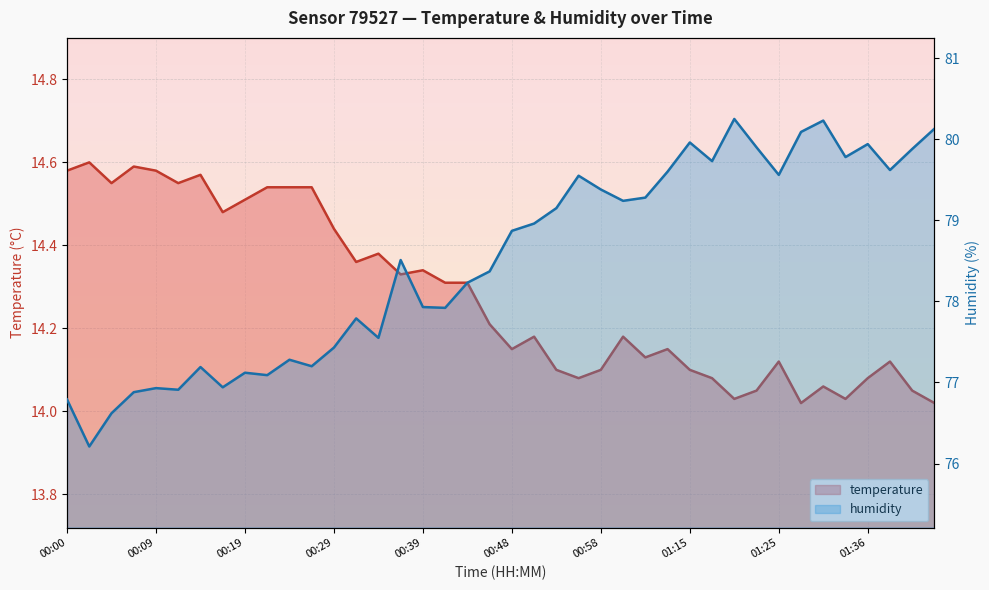

Is the value of temperature at 23 greater than the value of humidity at 16?

No